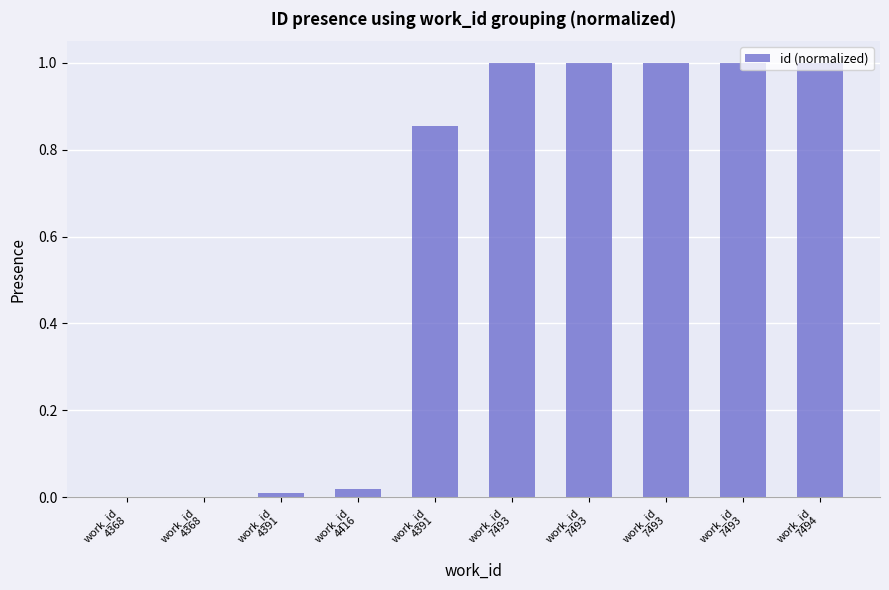

Which label corresponds to the largest value in the chart?

work_id
7494